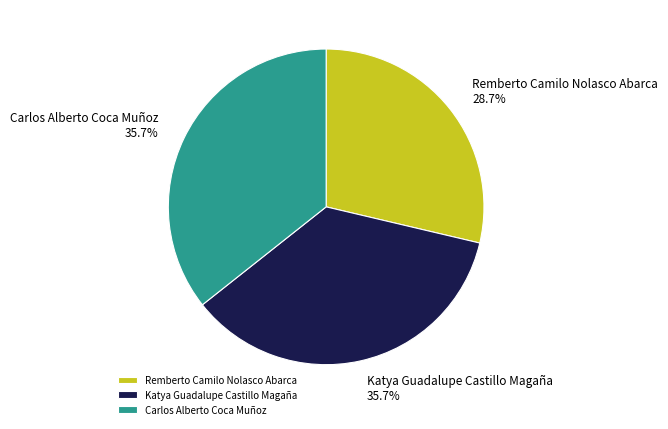

Which category has the smallest portion of the pie?

Remberto Camilo Nolasco Abarca